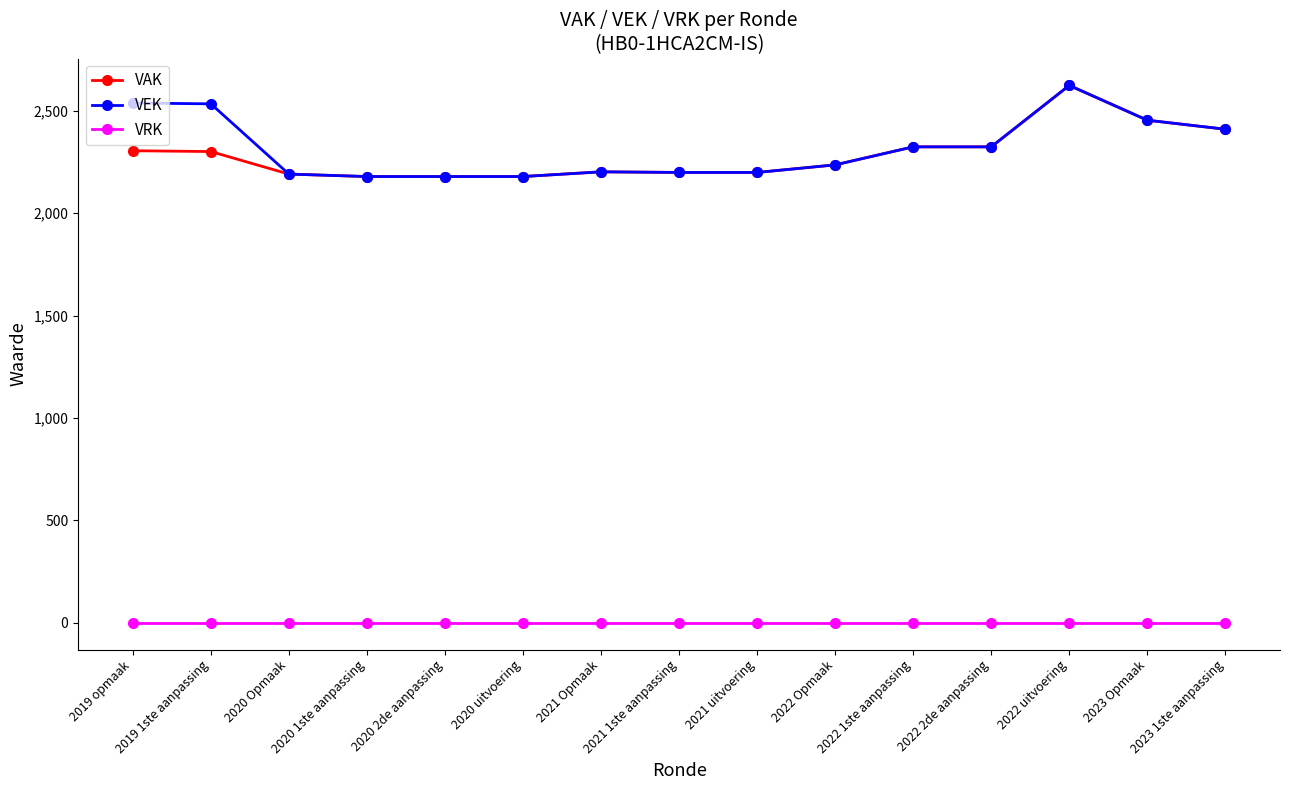

Which category has the highest value across all series?

2022 uitvoering